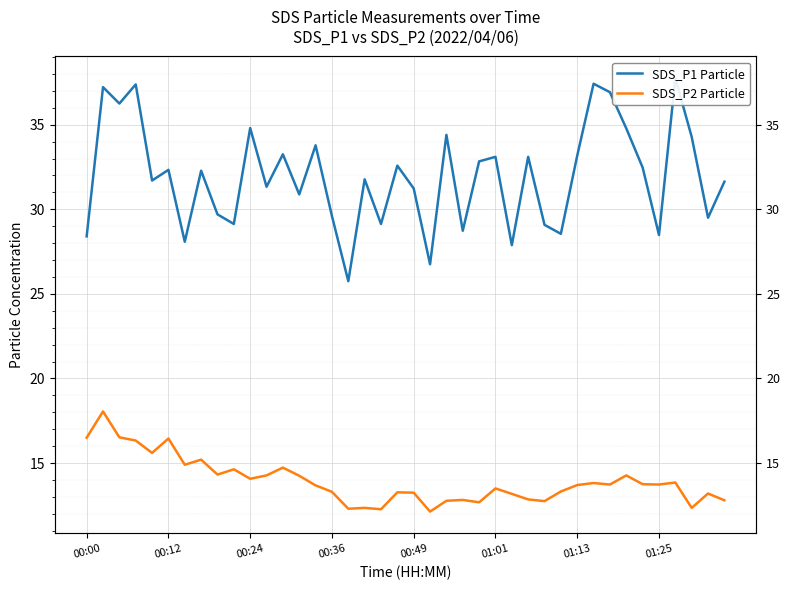

True or false: SDS_P1 Particle and SDS_P2 Particle intersect in this chart.

False